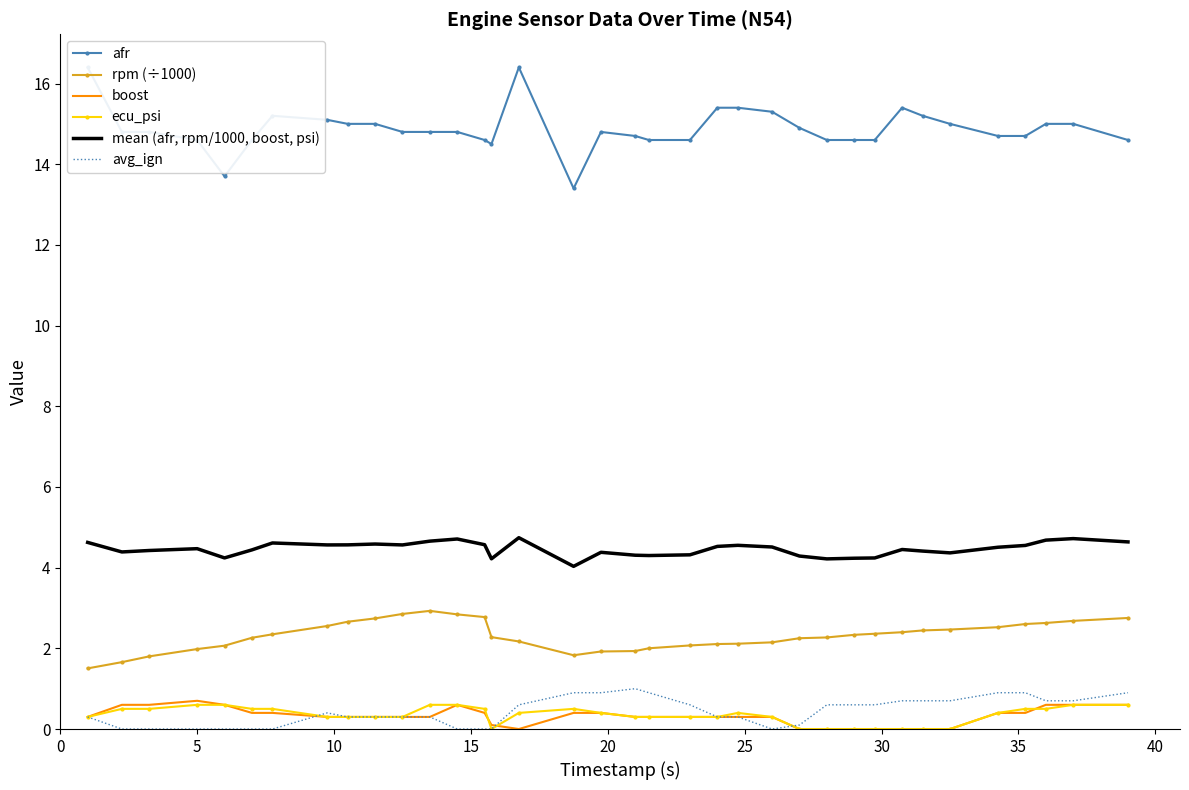

True or false: rpm (÷1000) and boost intersect in this chart.

False